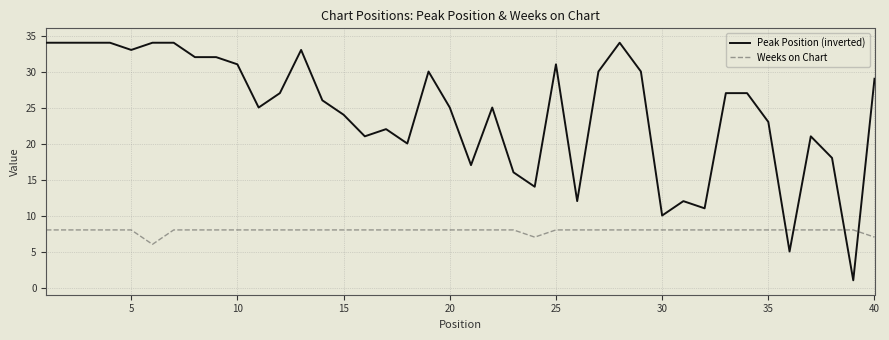

How many times do Weeks on Chart and Peak Position (inverted) cross each other?

4